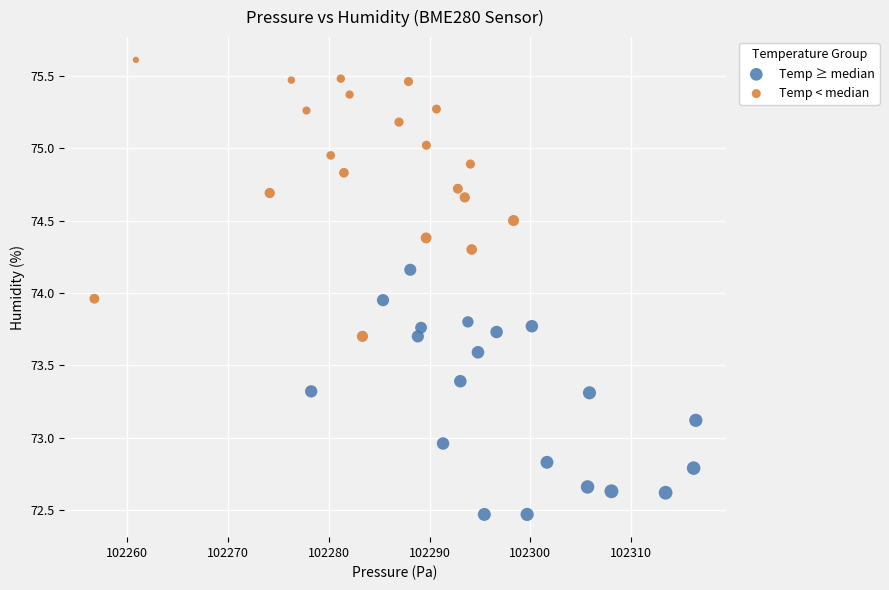

Which series contains the lowest Y value?

Temp ≥ median